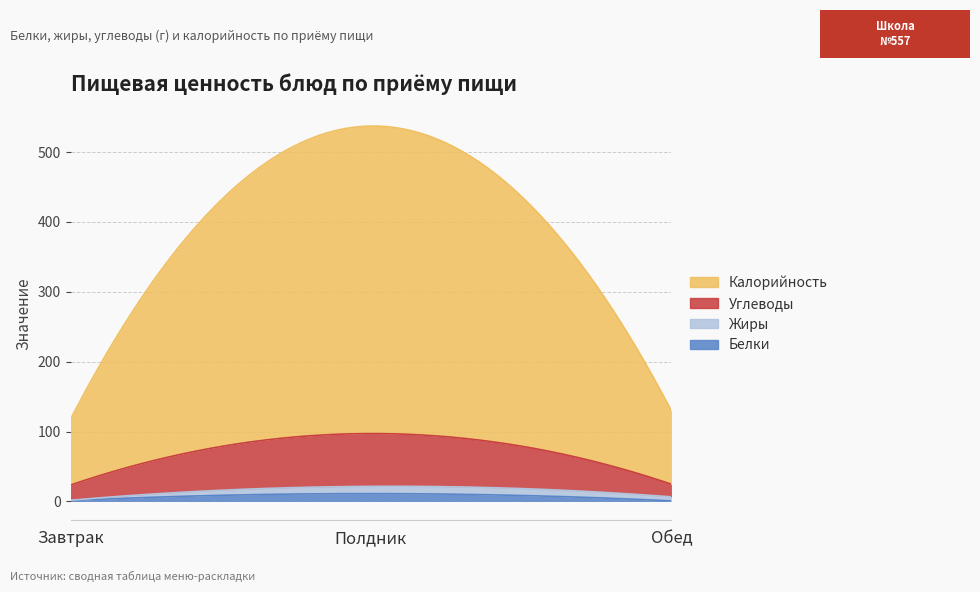

At which label does Белки reach its minimum?

Обед